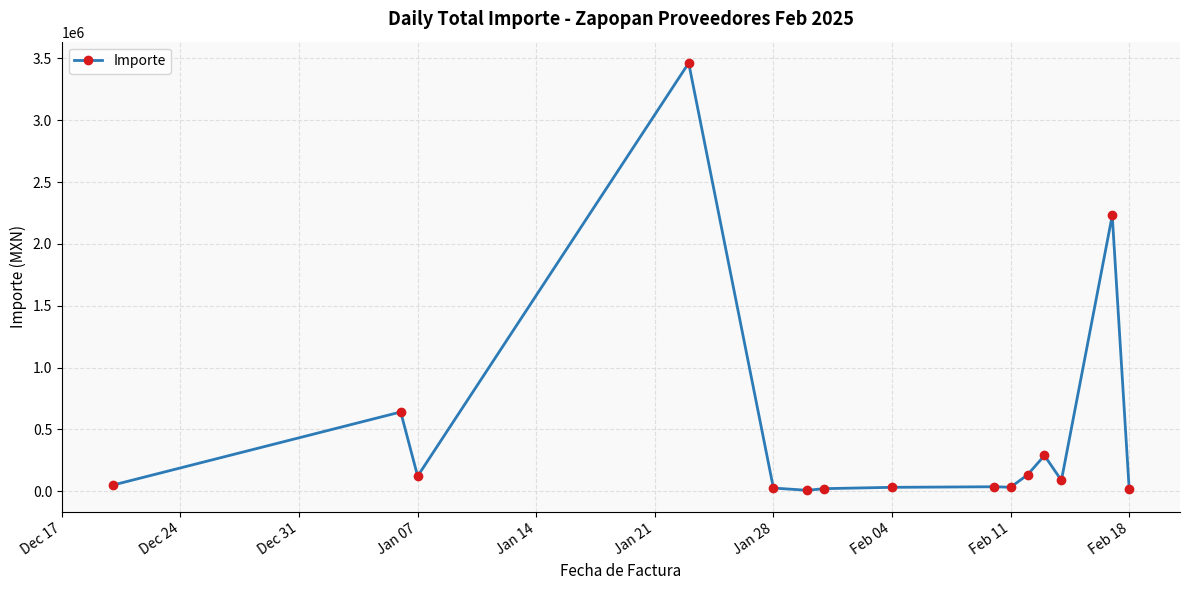

What is the difference between the maximum and second lowest values?

3444928.8